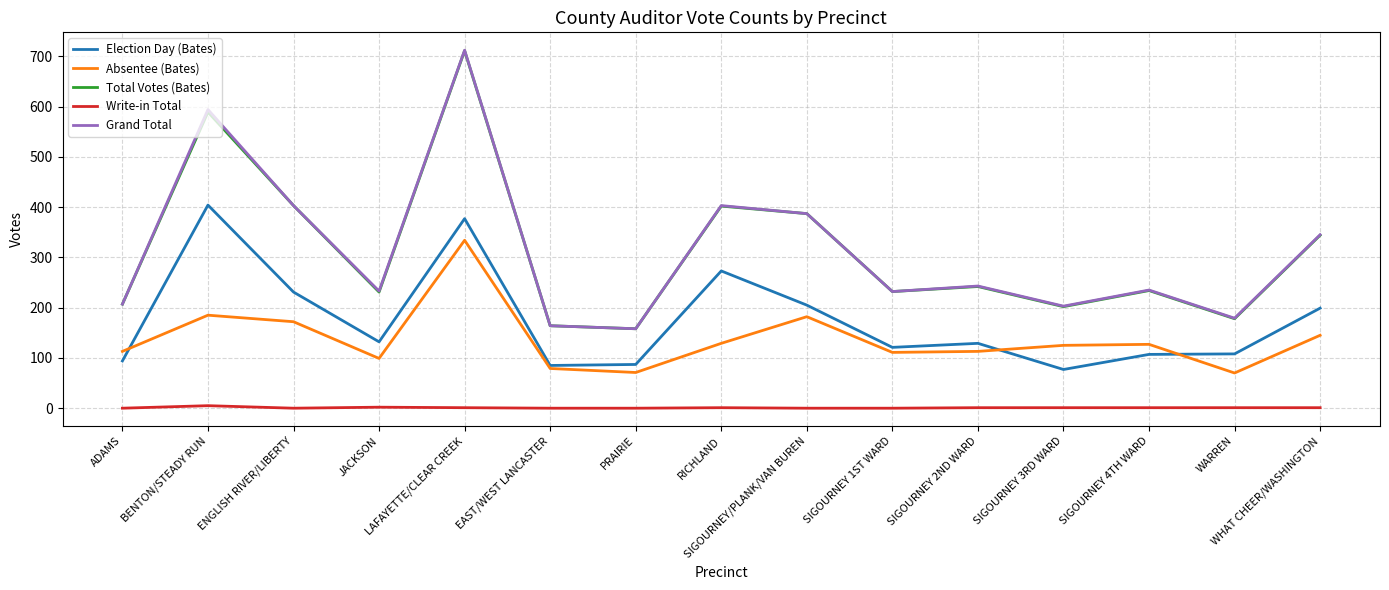

True or false: Write-in Total and Election Day (Bates) cross at least once.

False